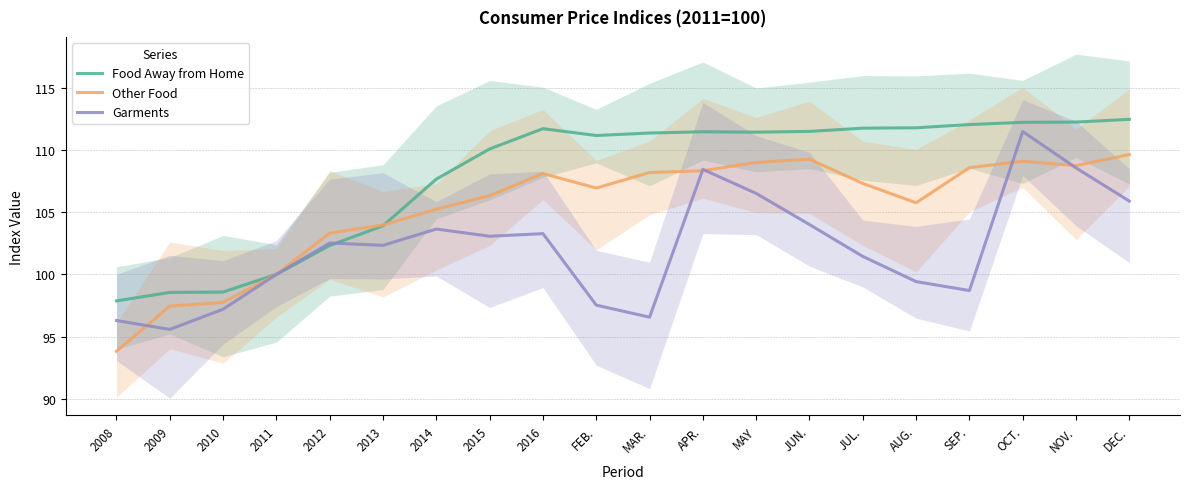

What is the difference between the maximum and minimum values in the Other Food series?

15.8